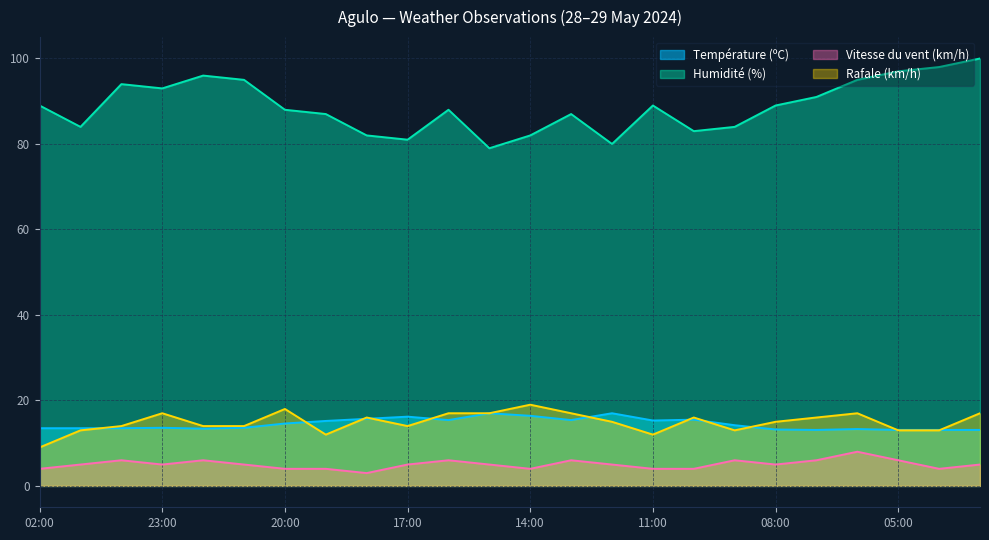

Is it true that Vitesse du vent (km/h) equals 11.8 at 06:00?

False